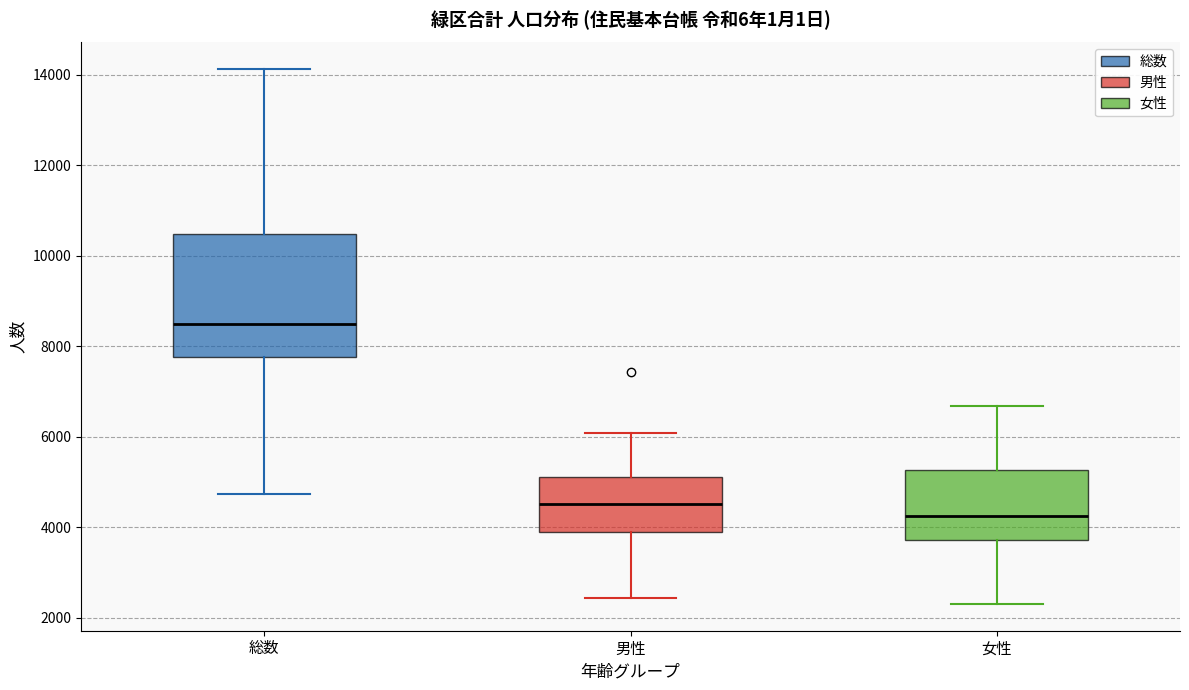

Reading left to right, read every box against the y-axis: the position of its median line, the range the box covers, and the ends of its whiskers. The values are not printed on the chart, so give them approximately, as read against the axis.

総数: median 8400, box 7800 to 10400, whiskers 4800 to 14200
男性: median 4600, box 4000 to 5200, whiskers 2400 to 6000
女性: median 4200, box 3800 to 5200, whiskers 2400 to 6600